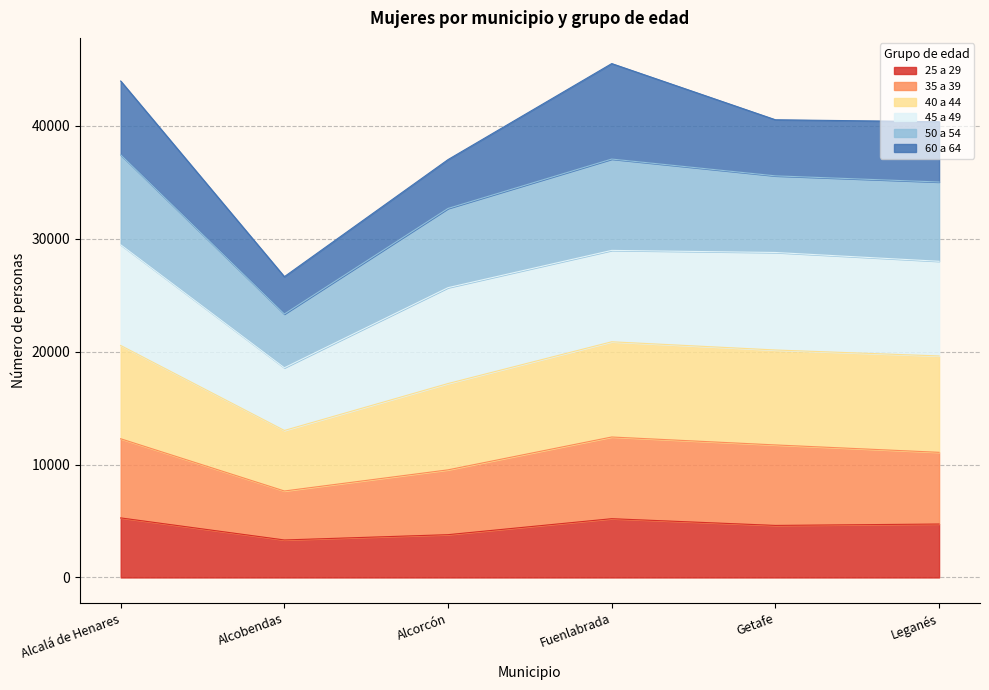

At which label does 25 a 29 reach its peak?

Alcalá de Henares